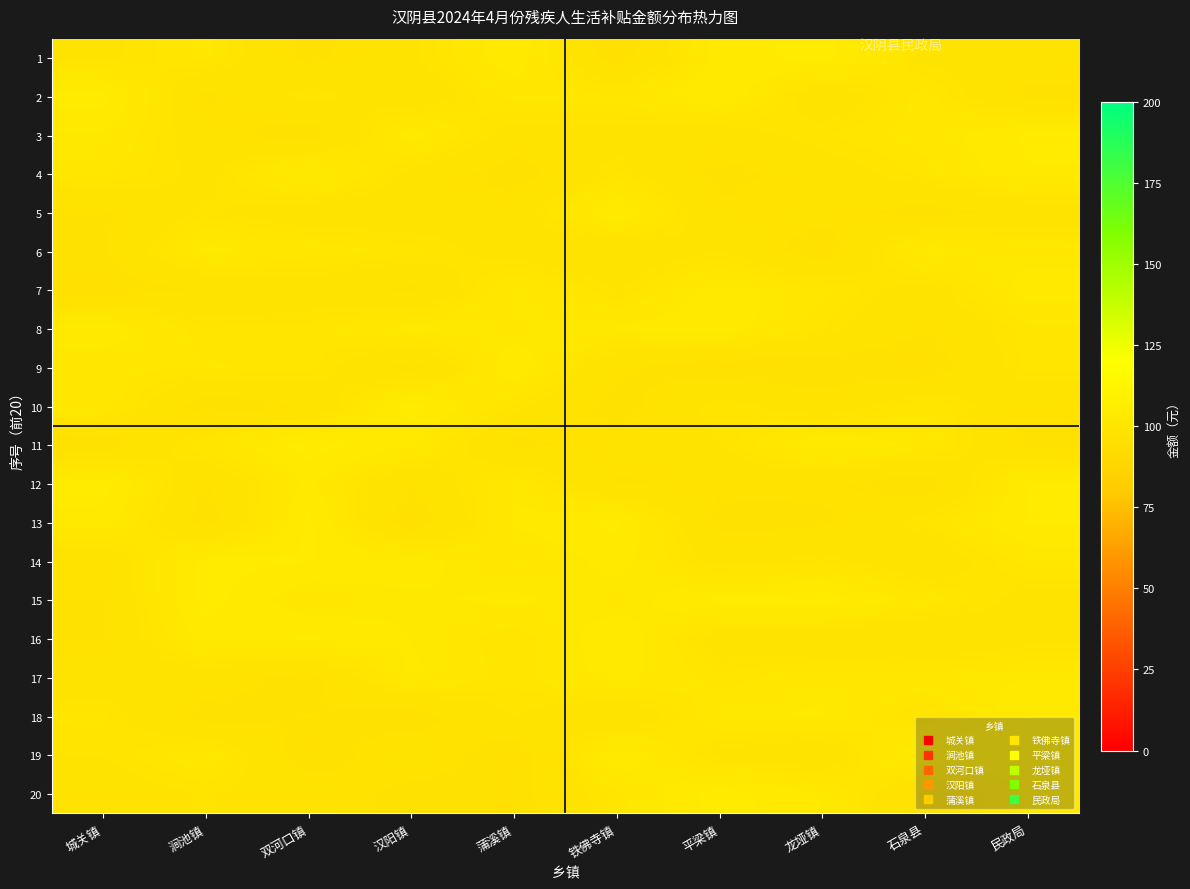

Reading left to right, what are all the values shown in this chart?

1: 城关镇=98.7	涧池镇=101.1	双河口镇=96.2	汉阳镇=98.9	蒲溪镇=103.6	铁佛寺镇=95.3	平梁镇=103.1	龙垭镇=104.6	石泉县=98.7	民政局=98.4
2: 城关镇=104.5	涧池镇=96.4	双河口镇=100.0	汉阳镇=97.7	蒲溪镇=101.2	铁佛寺镇=101.4	平梁镇=104.0	龙垭镇=97.5	石泉县=101.3	民政局=96.1
3: 城关镇=102.3	涧池镇=97.9	双河口镇=95.3	汉阳镇=103.3	蒲溪镇=98.3	铁佛寺镇=98.1	平梁镇=98.2	龙垭镇=100.0	石泉县=101.3	民政局=104.2
4: 城关镇=101.0	涧池镇=98.7	双河口镇=104.1	汉阳镇=98.6	蒲溪镇=95.6	铁佛寺镇=100.1	平梁镇=96.1	龙垭镇=98.0	石泉县=100.4	民政局=103.8
5: 城关镇=96.6	涧池镇=99.6	双河口镇=97.6	汉阳镇=97.8	蒲溪镇=98.1	铁佛寺镇=104.1	平梁镇=97.3	龙垭镇=97.8	石泉县=95.9	民政局=97.6
6: 城关镇=96.6	涧池镇=102.9	双河口镇=101.6	汉阳镇=100.4	蒲溪镇=98.3	铁佛寺镇=97.5	平梁镇=99.3	龙垭镇=95.4	石泉县=103.4	民政局=101.6
7: 城关镇=95.6	涧池镇=97.0	双河口镇=98.1	汉阳镇=96.4	蒲溪镇=102.3	铁佛寺镇=99.1	平梁镇=103.2	龙垭镇=101.1	石泉县=98.2	民政局=103.2
8: 城关镇=103.7	涧池镇=100.1	双河口镇=100.2	汉阳镇=103.0	蒲溪镇=101.4	铁佛寺镇=102.6	平梁镇=103.6	龙垭镇=100.0	石泉县=96.9	民政局=100.6
9: 城关镇=101.0	涧池镇=100.9	双河口镇=100.5	汉阳镇=95.7	蒲溪镇=103.9	铁佛寺镇=97.3	平梁镇=95.1	龙垭镇=95.5	石泉县=95.4	民政局=100.3
10: 城关镇=102.1	涧池镇=95.5	双河口镇=96.8	汉阳镇=104.9	蒲溪镇=99.7	铁佛寺镇=95.8	平梁镇=100.1	龙垭镇=97.8	石泉县=100.9	民政局=97.4
11: 城关镇=95.2	涧池镇=101.1	双河口镇=104.7	汉阳镇=102.7	蒲溪镇=96.2	铁佛寺镇=97.9	平梁镇=99.2	龙垭镇=104.1	石泉县=101.8	民政局=95.9
12: 城关镇=104.7	涧池镇=96.7	双河口镇=102.8	汉阳镇=97.0	蒲溪镇=102.1	铁佛寺镇=96.6	平梁镇=97.2	龙垭镇=97.4	石泉县=95.2	民政局=104.0
13: 城关镇=103.3	涧池镇=95.7	双河口镇=104.4	汉阳镇=95.1	蒲溪镇=102.6	铁佛寺镇=104.3	平梁镇=96.2	龙垭镇=96.4	石泉县=100.1	民政局=104.0
14: 城关镇=97.1	涧池镇=104.5	双河口镇=103.9	汉阳镇=103.2	蒲溪镇=100.6	铁佛寺镇=103.1	平梁镇=98.4	龙垭镇=99.9	石泉县=97.3	民政局=101.3
15: 城关镇=96.8	涧池镇=104.7	双河口镇=101.0	汉阳镇=102.1	蒲溪镇=102.7	铁佛寺镇=101.3	平梁镇=104.4	龙垭镇=104.9	石泉县=101.5	民政局=98.4
16: 城关镇=96.8	涧池镇=103.1	双河口镇=104.2	汉阳镇=102.3	蒲溪镇=99.9	铁佛寺镇=103.7	平梁镇=98.2	龙垭镇=97.4	石泉县=96.7	民政局=98.5
17: 城关镇=98.0	涧池镇=98.0	双河口镇=95.9	汉阳镇=102.7	蒲溪镇=100.2	铁佛寺镇=103.0	平梁镇=100.2	龙垭镇=101.7	石泉县=101.9	民政局=102.3
18: 城关镇=100.2	涧池镇=96.0	双河口镇=97.0	汉阳镇=95.7	蒲溪镇=99.3	铁佛寺镇=96.9	平梁镇=102.0	龙垭镇=102.6	石泉县=98.9	民政局=104.0
19: 城关镇=99.3	涧池镇=101.8	双河口镇=95.5	汉阳镇=98.6	蒲溪镇=95.3	铁佛寺镇=103.9	平梁镇=98.6	龙垭镇=97.4	石泉县=104.4	民政局=103.9
20: 城关镇=97.9	涧池镇=99.4	双河口镇=98.3	汉阳镇=96.2	蒲溪镇=96.1	铁佛寺镇=100.4	平梁镇=104.7	龙垭镇=102.3	石泉县=96.4	民政局=102.8